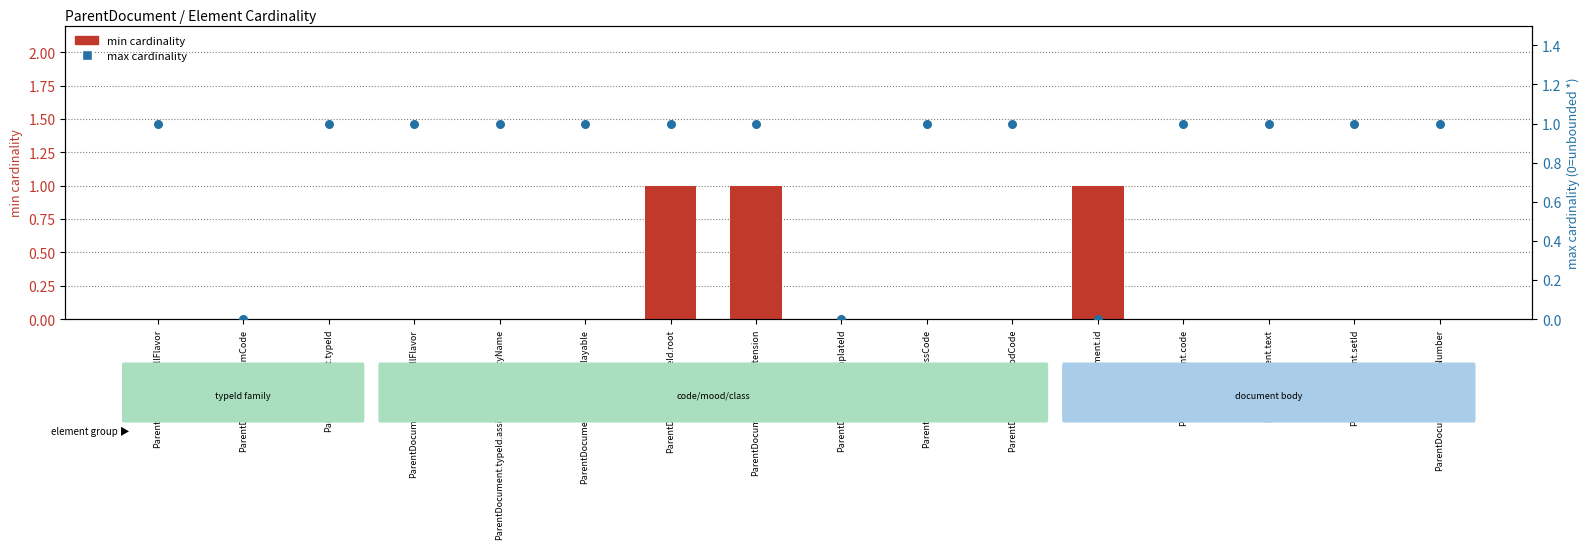

Which series reaches the maximum Y coordinate?

min cardinality